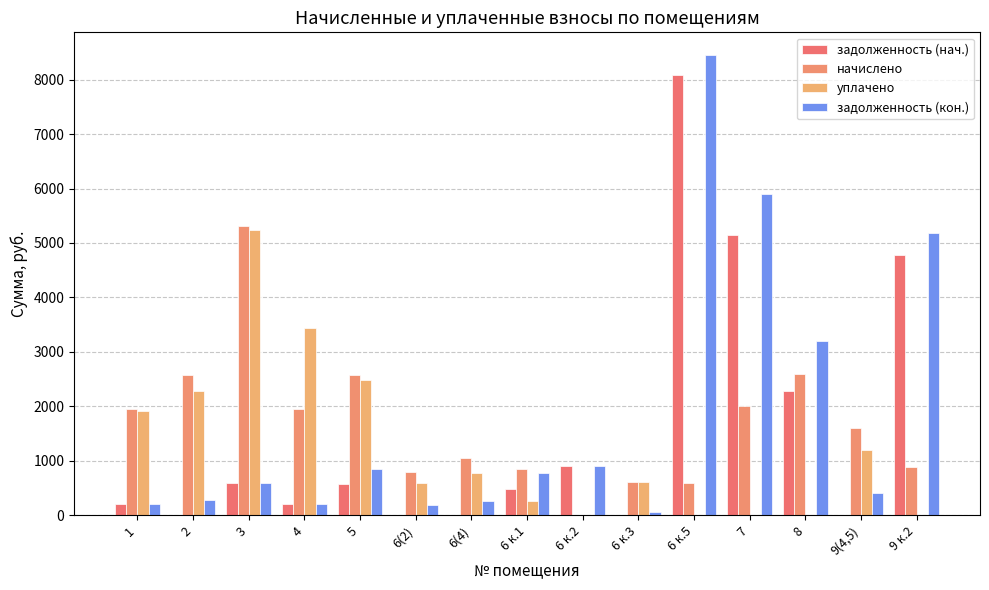

Which series has the largest total across all categories?

задолженность (кон.)